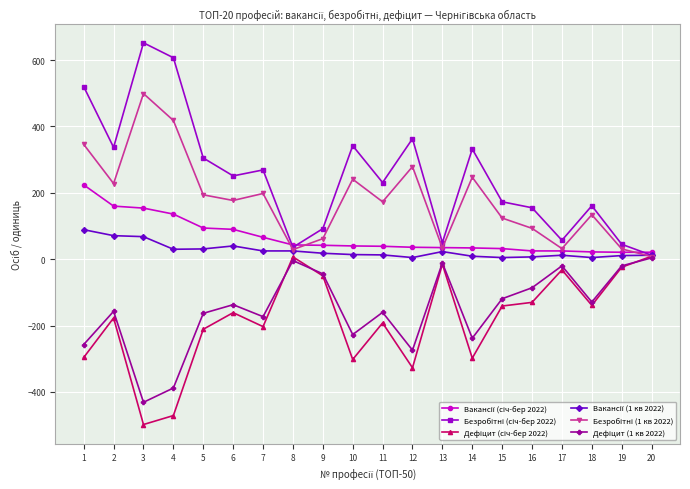

At how many categories does at least one series exceed 431?

3